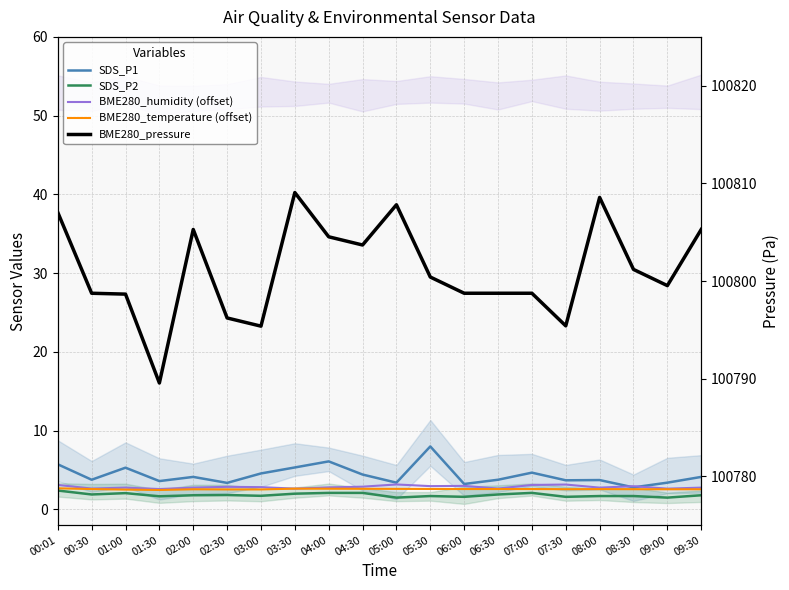

What is the difference between the second highest and minimum values in the SDS_P1 series?

3.3